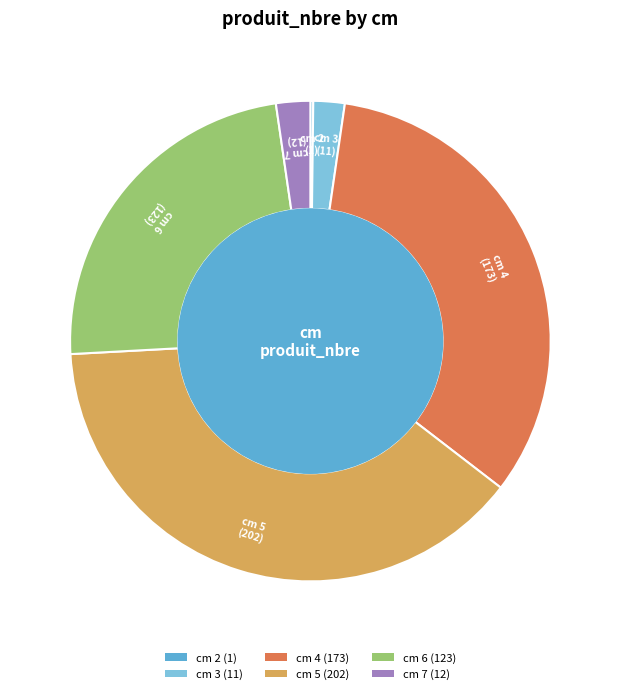

Does any single category account for the majority?

No